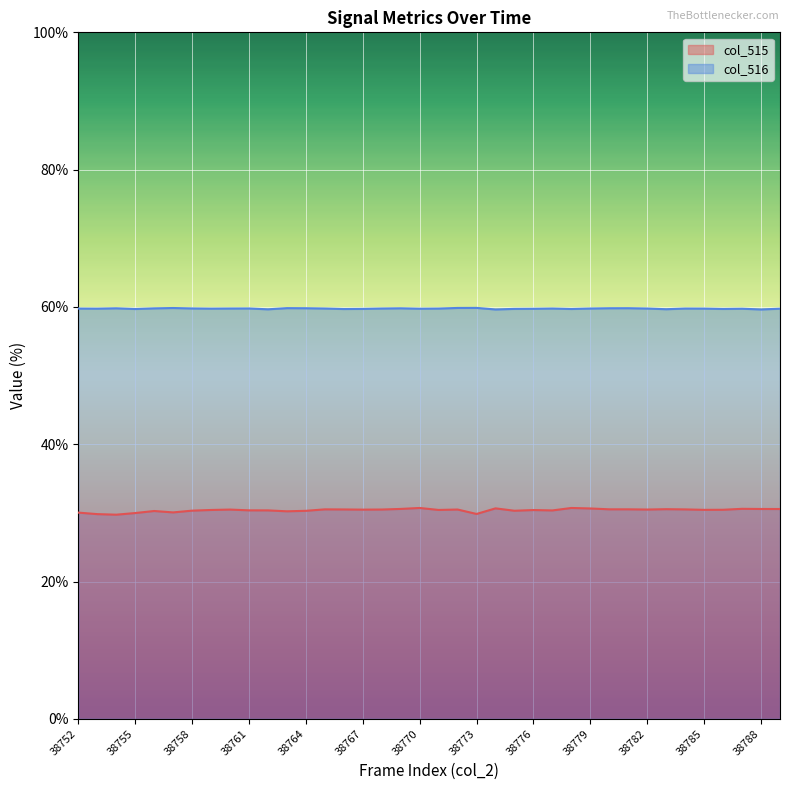

What is the total value across all series at 38782?

90.3